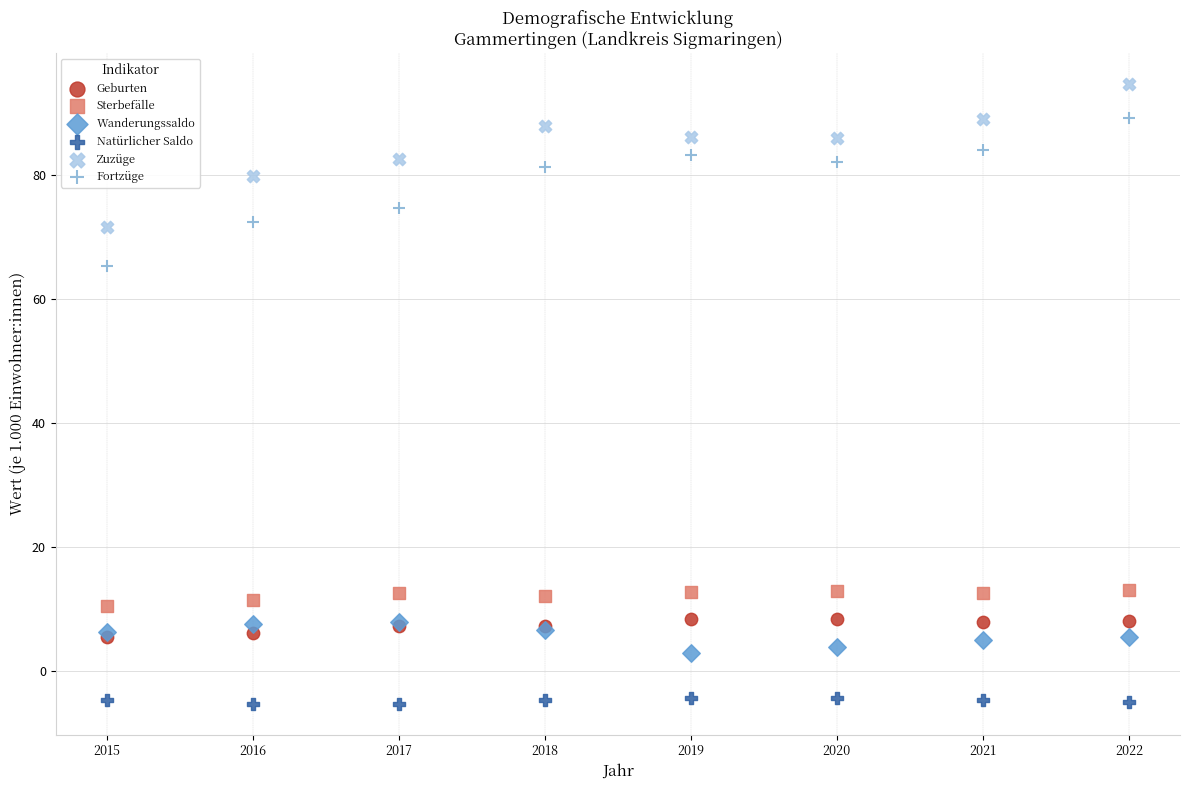

Across all series, what Y value is closest to 44?

65.3